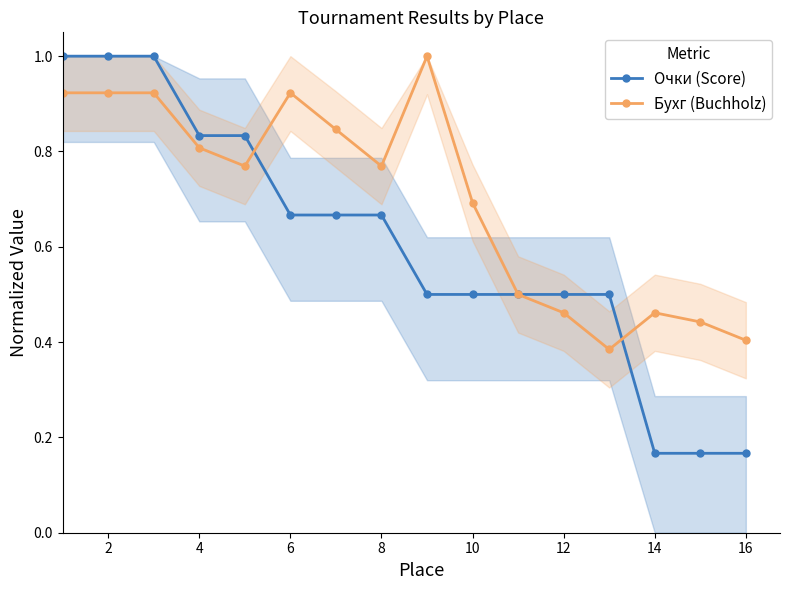

Which series has the largest total across all categories?

Бухг (Buchholz)